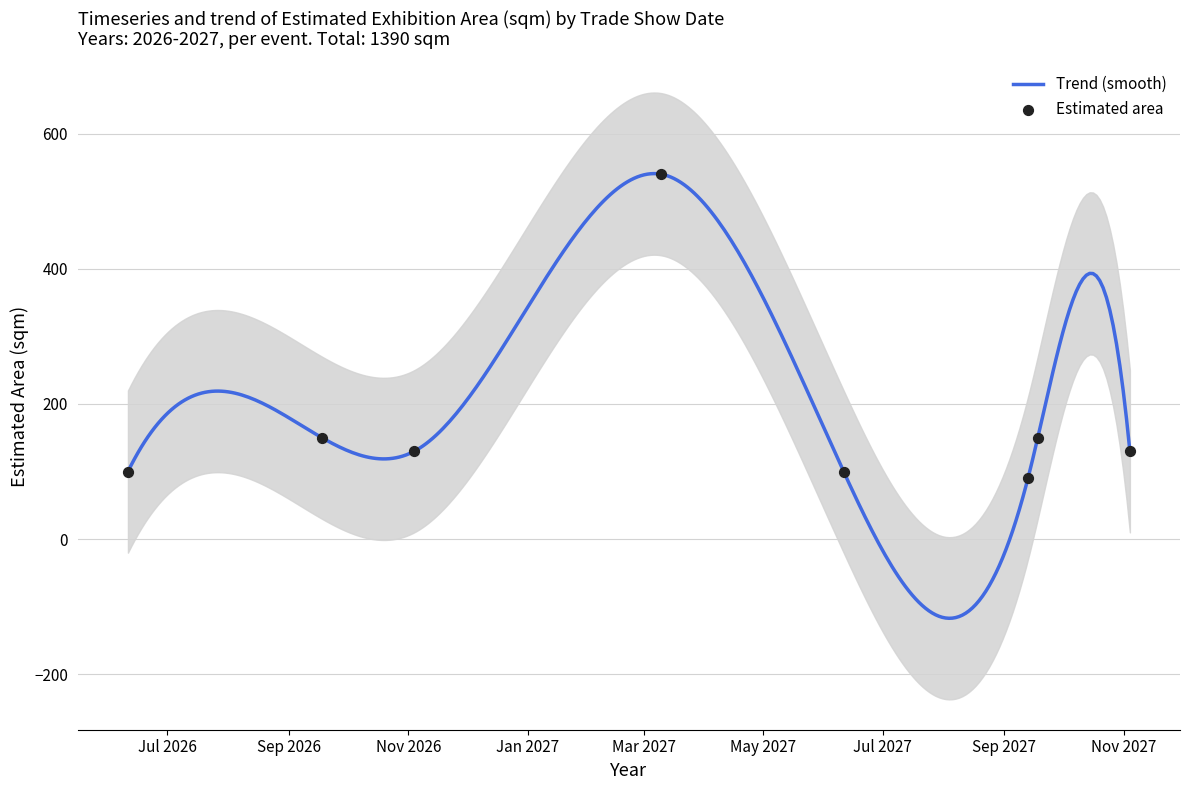

What is the ratio of the value at IN-COSMETICS ASIA 2026 to the value at VITAFOODS ASIA 2026?

1.2